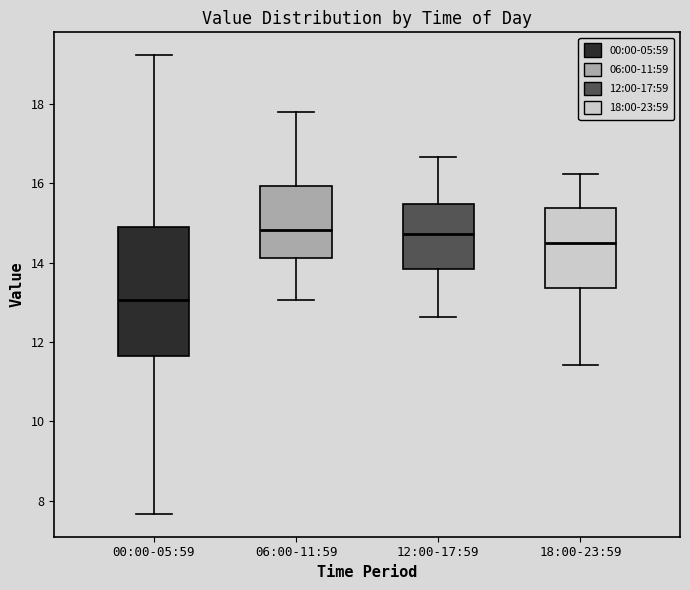

Reading left to right, transcribe this box plot: for each box, give where its median line is, the range the box spans, and where its two whiskers end, as read against the y-axis. The values are not printed on the chart, so give them approximately, as read against the axis.

00:00-05:59: median 13.0, box 11.6 to 15.0, whiskers 7.6 to 19.2
06:00-11:59: median 14.8, box 14.2 to 16.0, whiskers 13.0 to 17.8
12:00-17:59: median 14.8, box 13.8 to 15.4, whiskers 12.6 to 16.6
18:00-23:59: median 14.4, box 13.4 to 15.4, whiskers 11.4 to 16.2